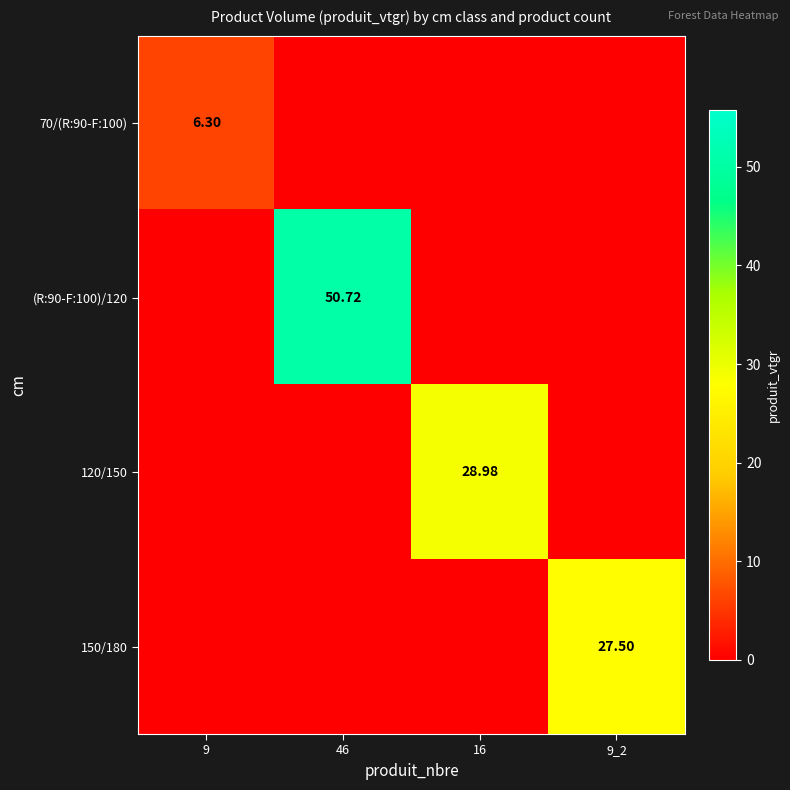

At which category does the chart reach its minimum across all series?

46